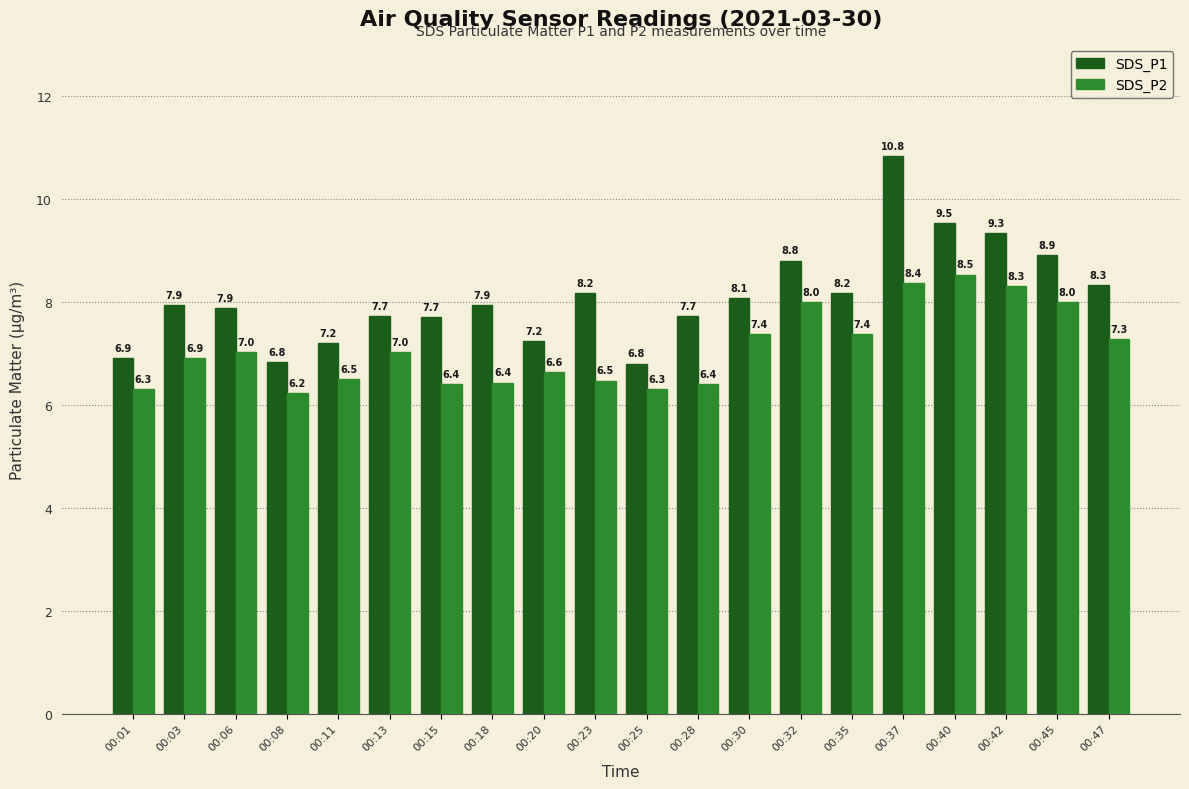

How many bars are there in each group?

2